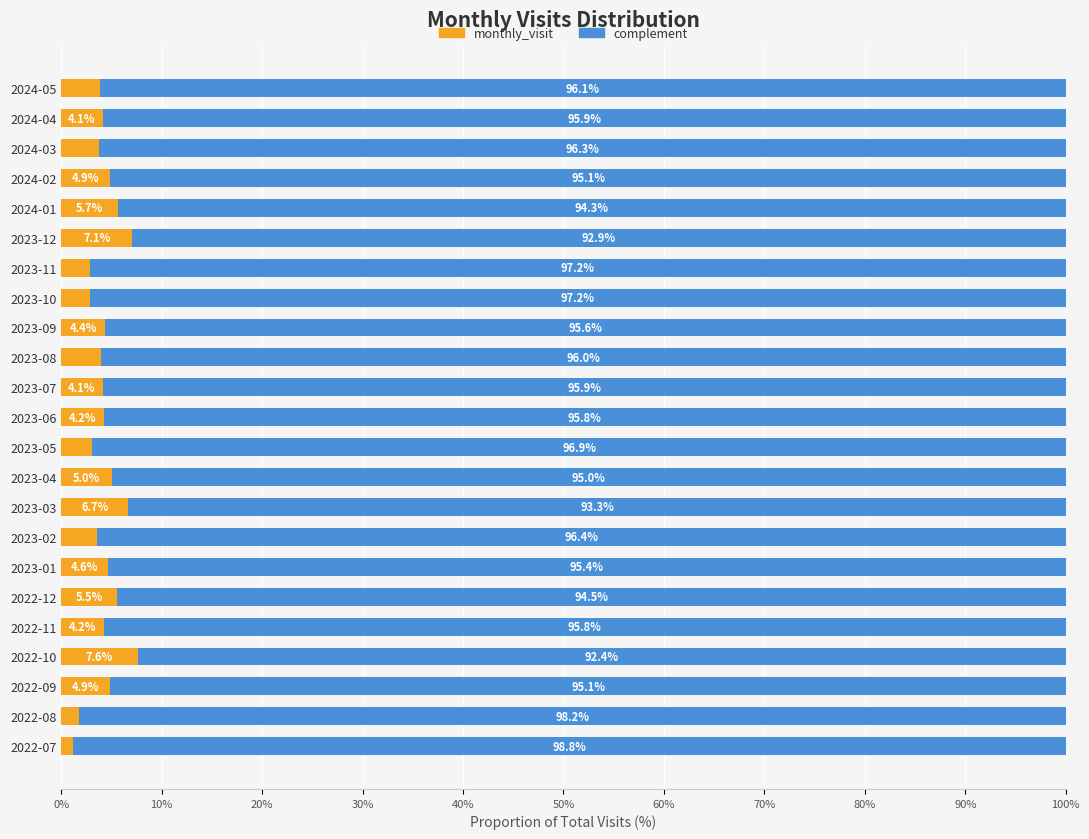

What value does the monthly_visit series have at 2023-01?

4.6